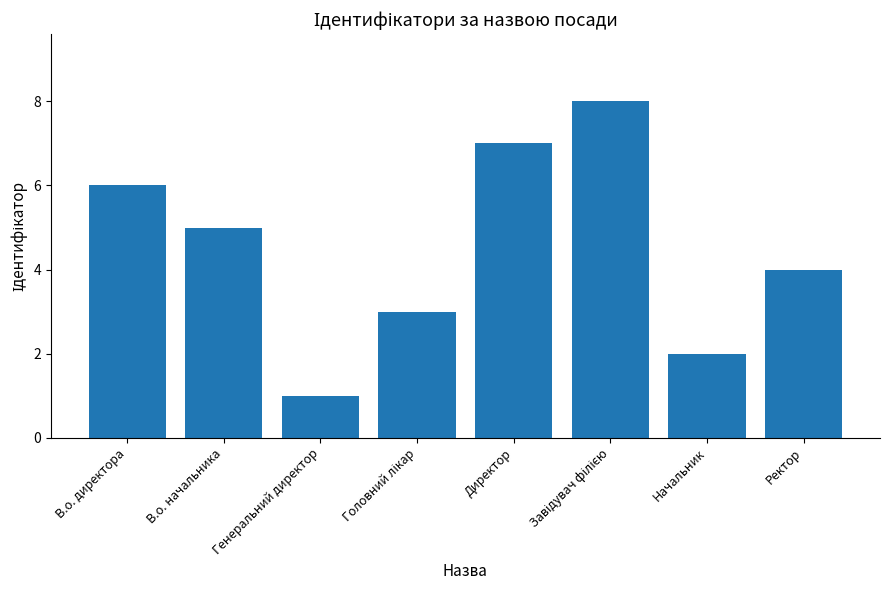

Approximately how many times larger is the value at Директор compared to В.о. начальника?

1.4